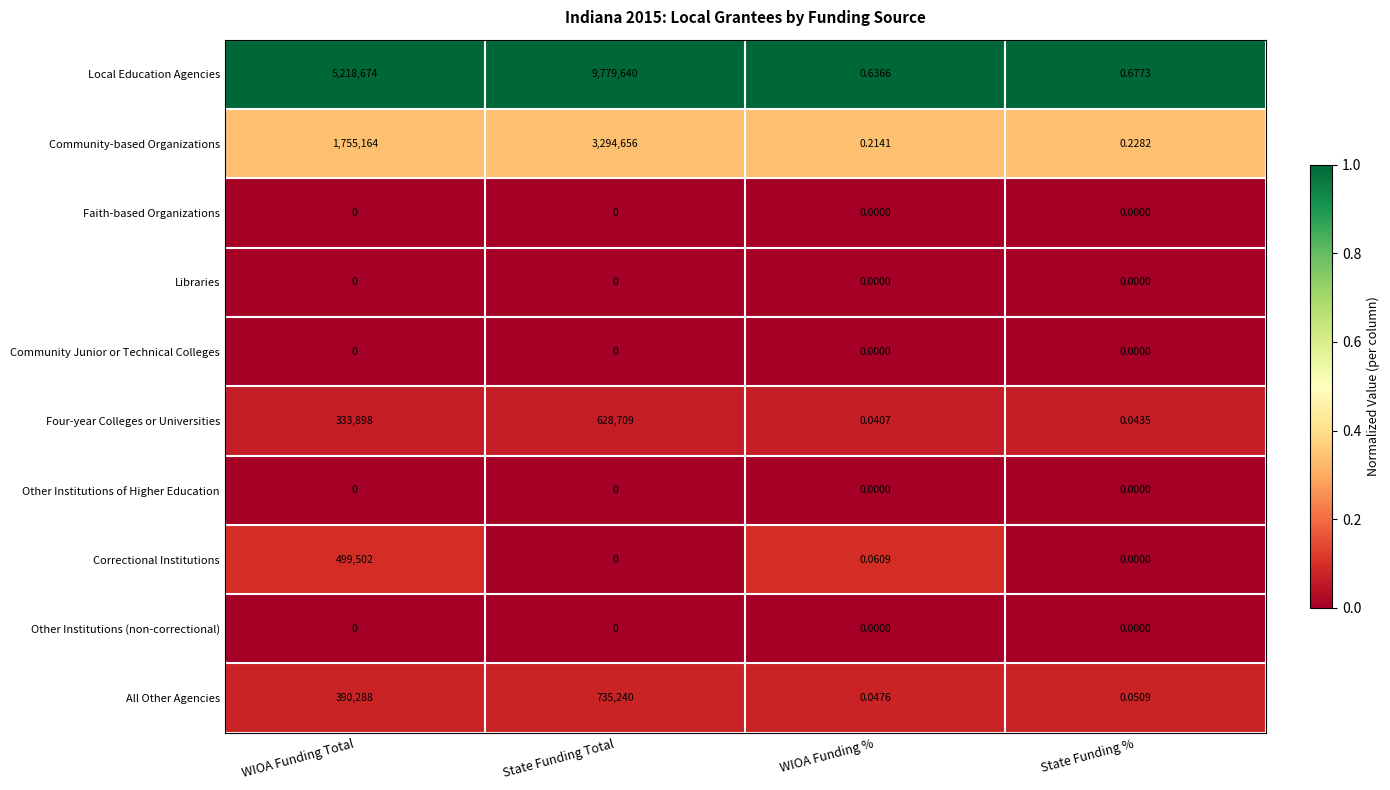

Which series has the largest total across all categories?

Local Education Agencies